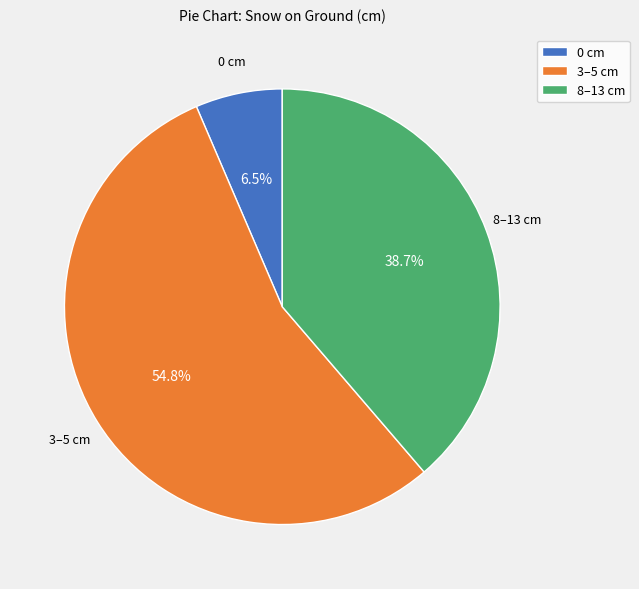

Rank the categories by value from highest to lowest.

3–5 cm, 8–13 cm, 0 cm